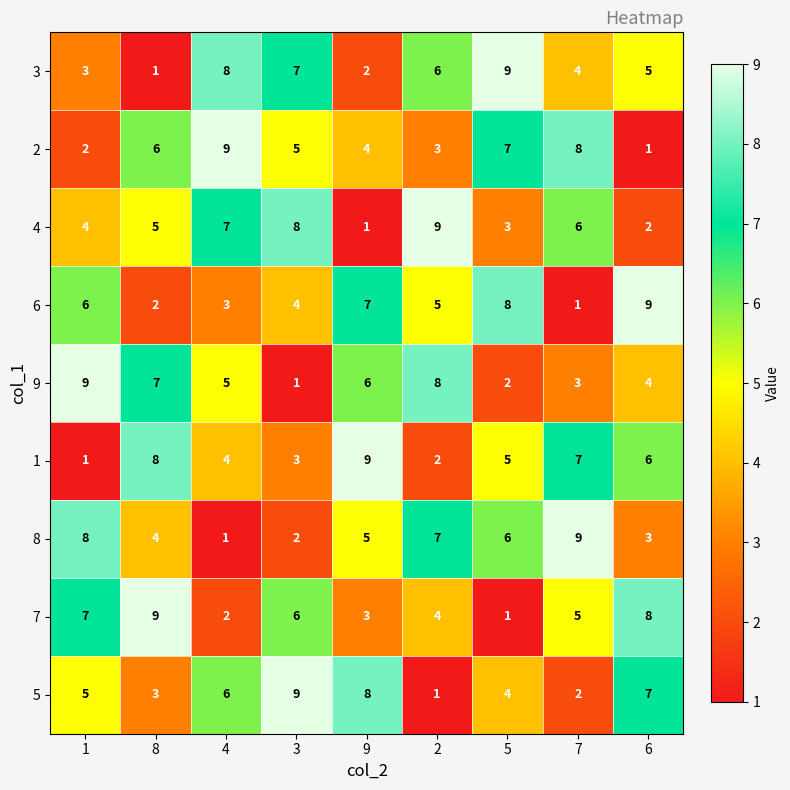

What is the average value of the 4 series?

5